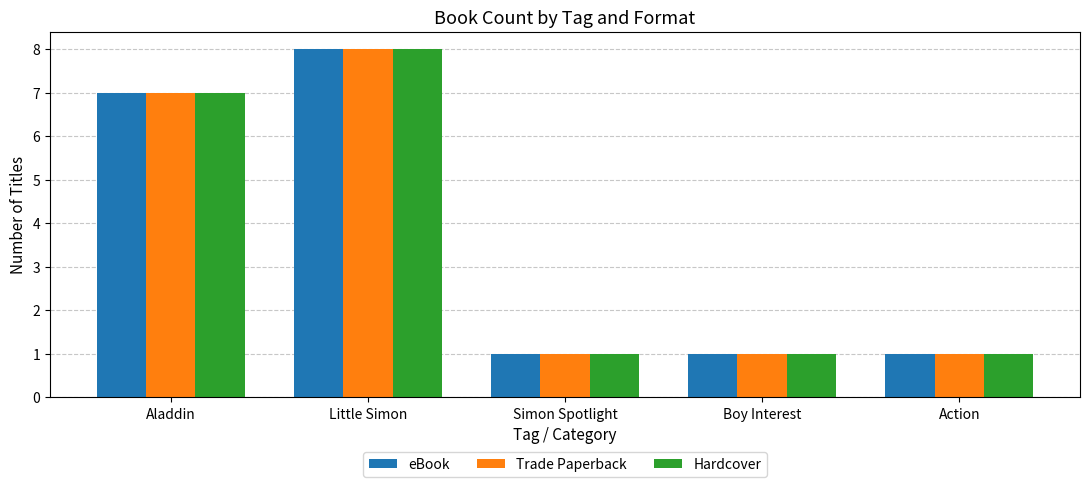

What are all the series names shown in the legend?

eBook, Trade Paperback, Hardcover